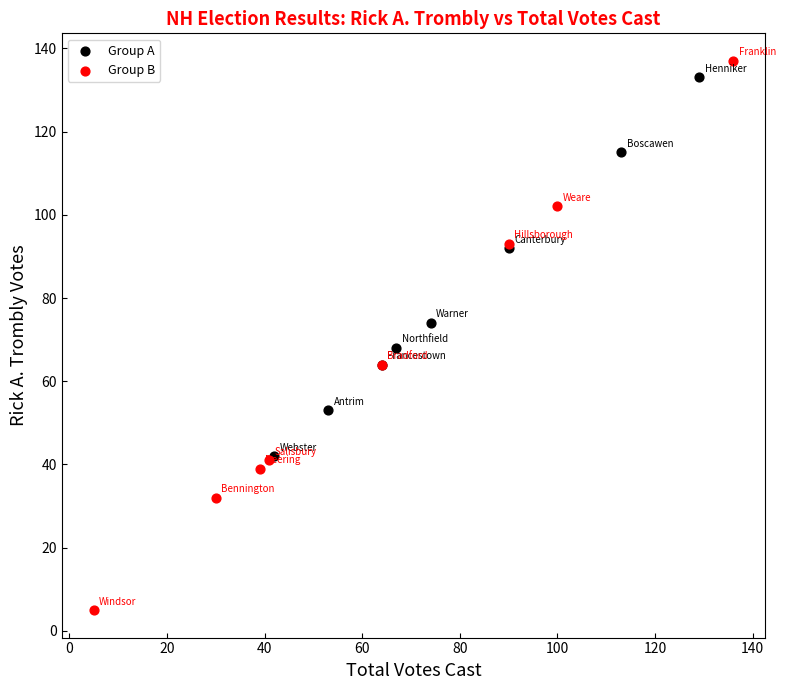

What are all the series names shown in the legend?

Group A, Group B